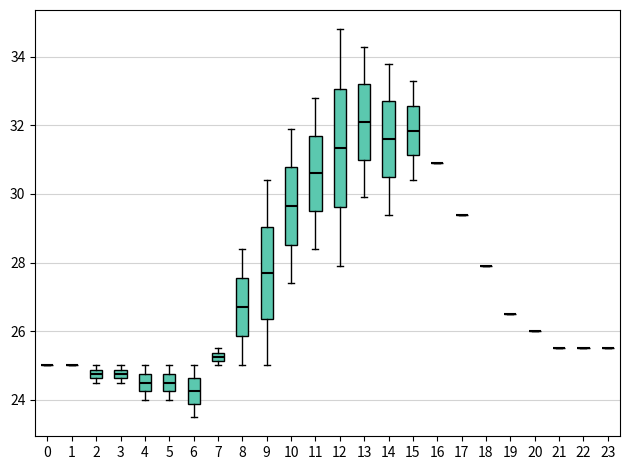

Which box is the tallest, from its lower edge to its upper edge?

12